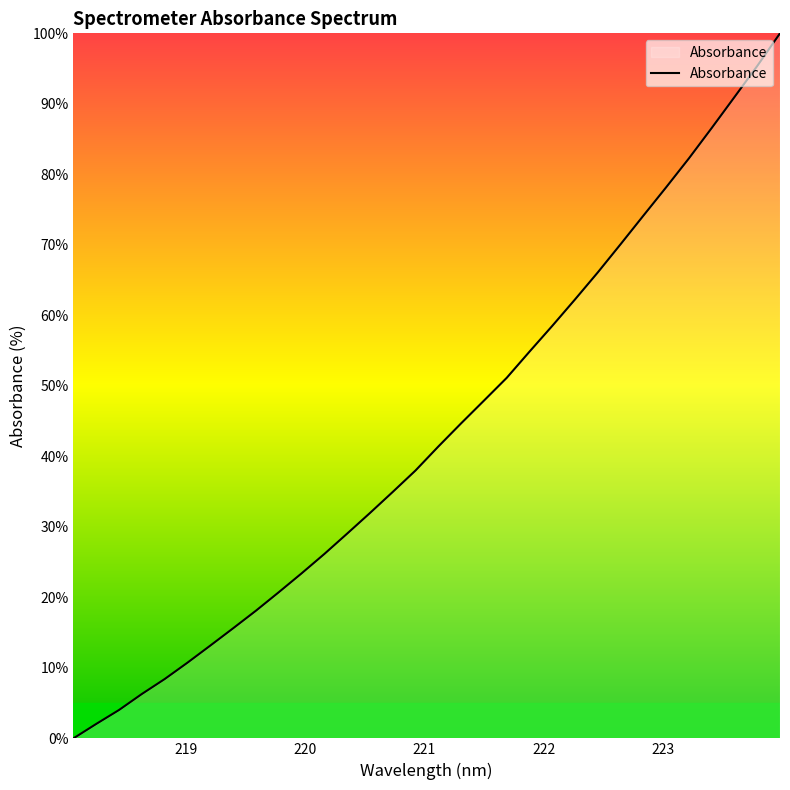

What is the greatest value displayed?

100.0